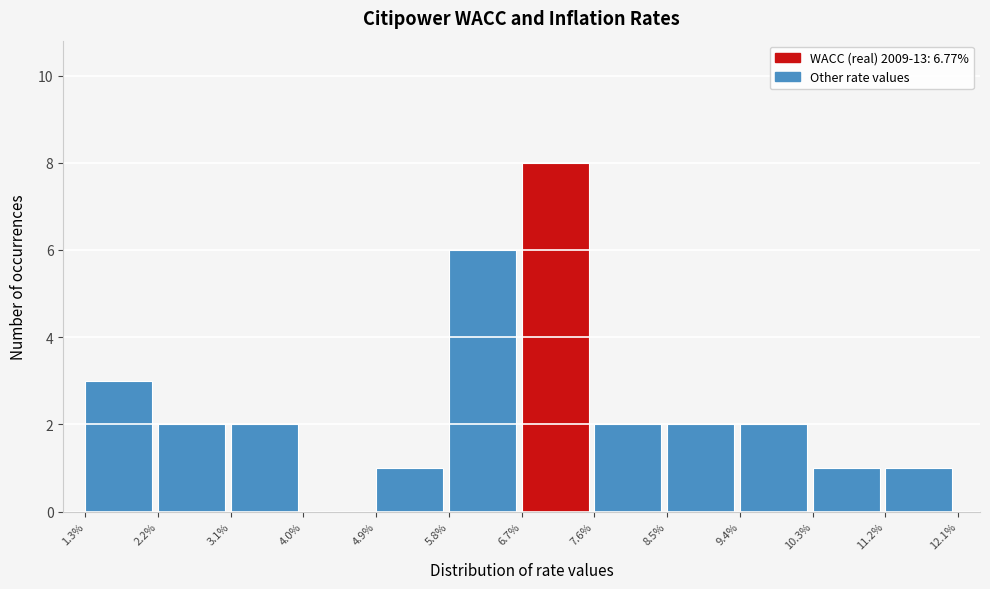

Reading left to right, what are all the values shown in this chart?

1.3%=3	2.2%=2	3.1%=2	4.0%=0	4.9%=1	5.8%=6	6.7%=8	7.6%=2	8.5%=2	9.4%=2	10.3%=1	11.2%=1